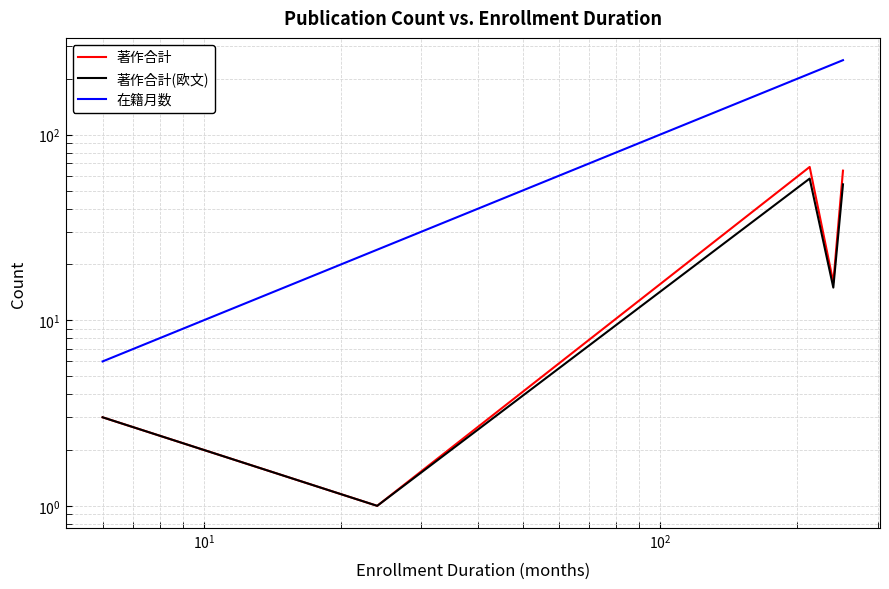

What is the maximum value for 著作合計(欧文)?

58